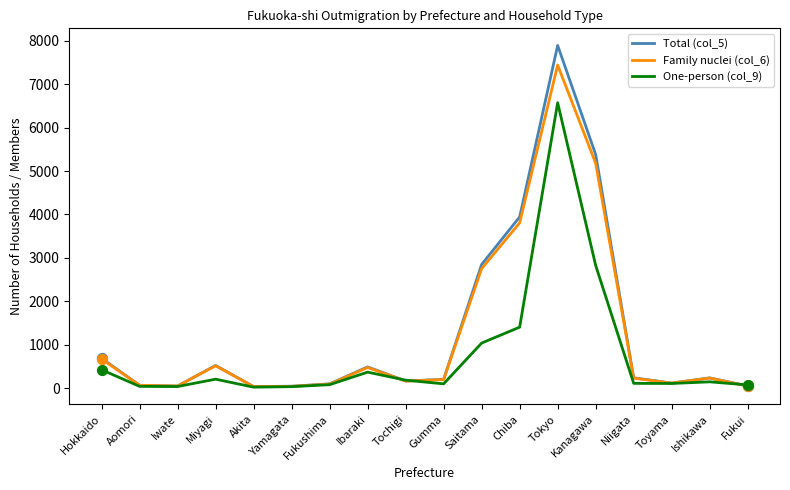

Which series has the widest spread of values?

Total (col_5)